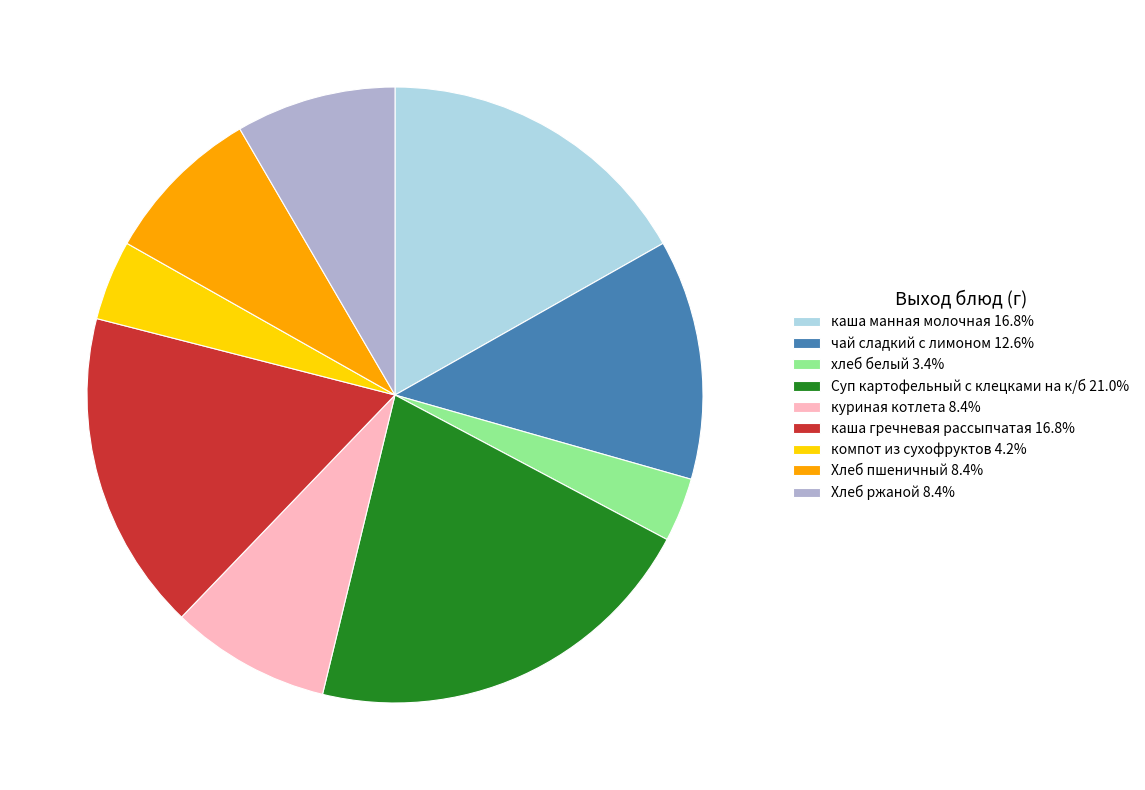

Is there a majority slice in this chart?

No